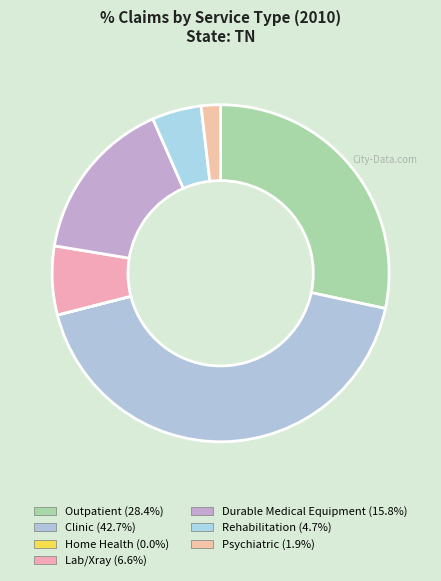

How many segments does this pie chart have?

7